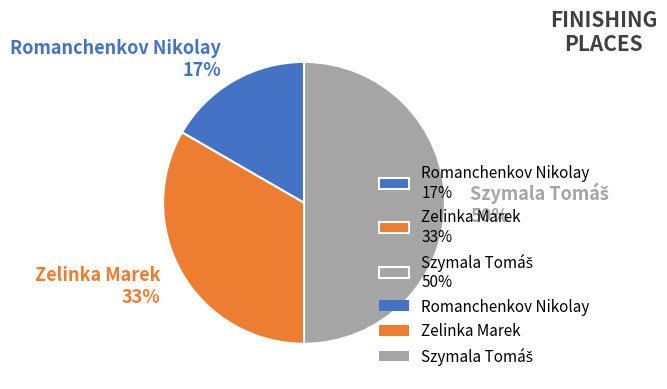

To the nearest percent, what portion does Romanchenkov Nikolay 17% represent?

17%